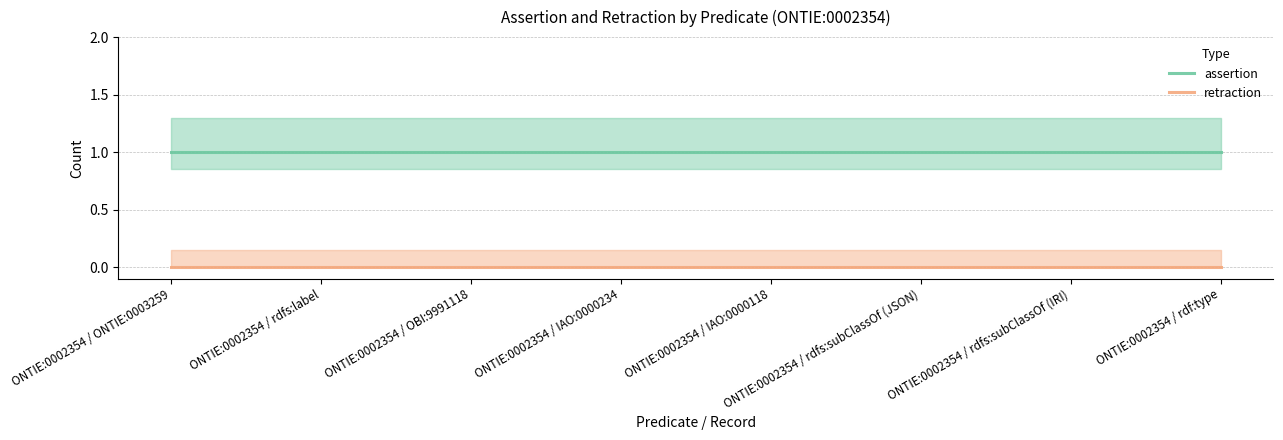

True or false: retraction and assertion intersect in this chart.

False